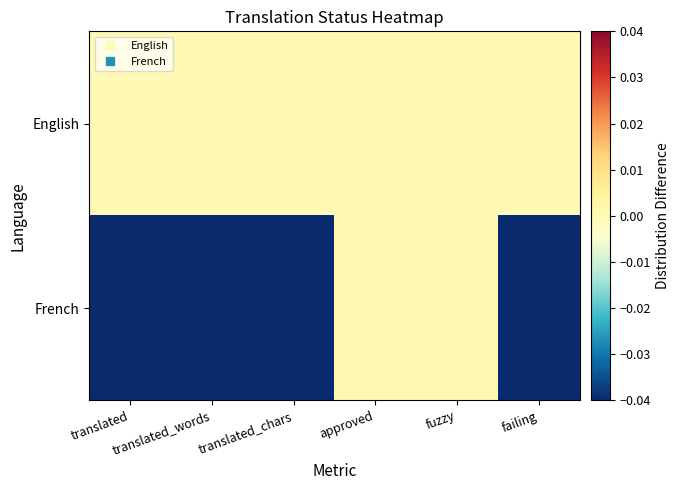

List the series in order of their peak value, highest first.

English, French